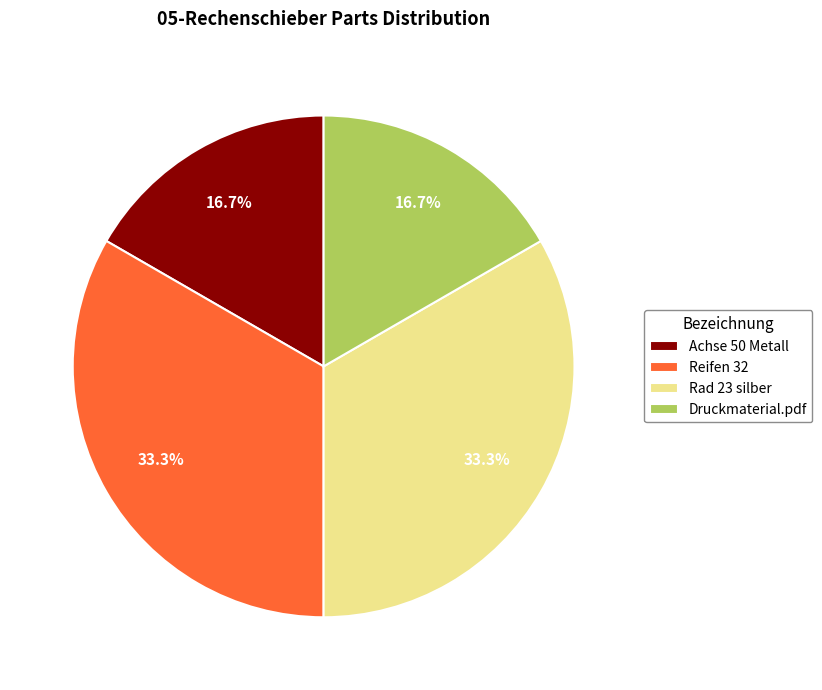

Is there a majority slice in this chart?

No